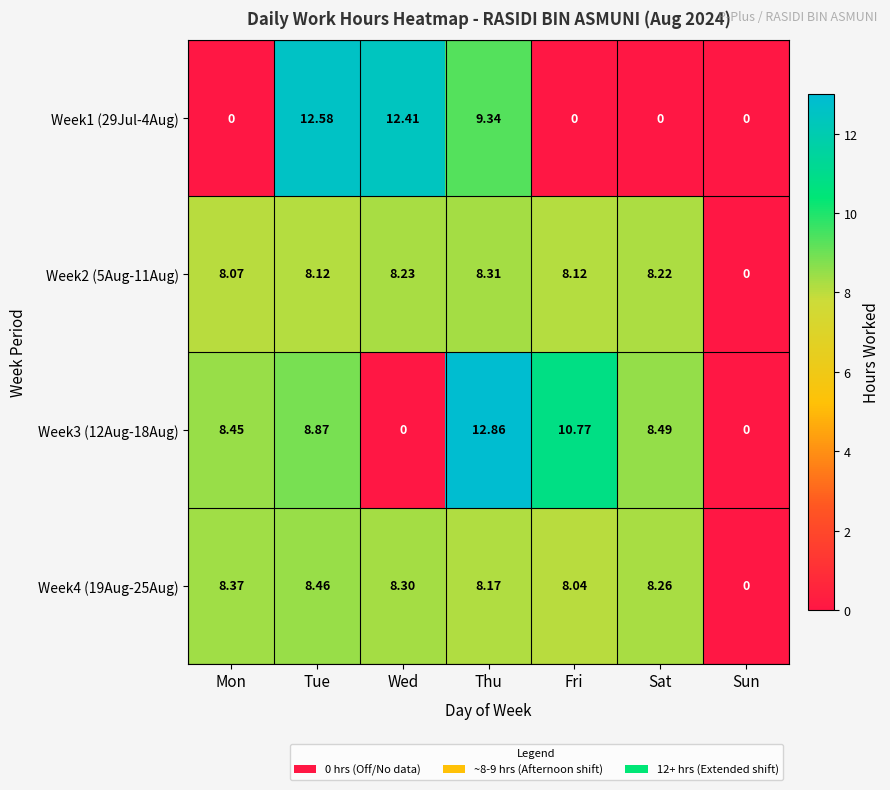

What is the total value across all series at Tue?

38.0